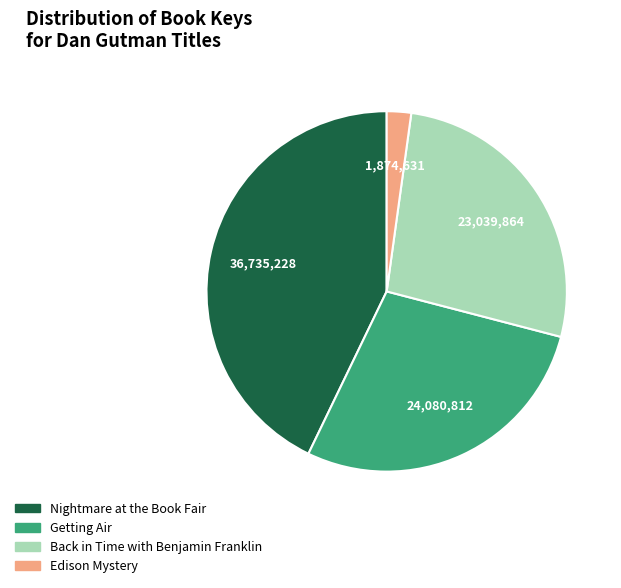

Which slice is the largest?

Nightmare at the Book Fair